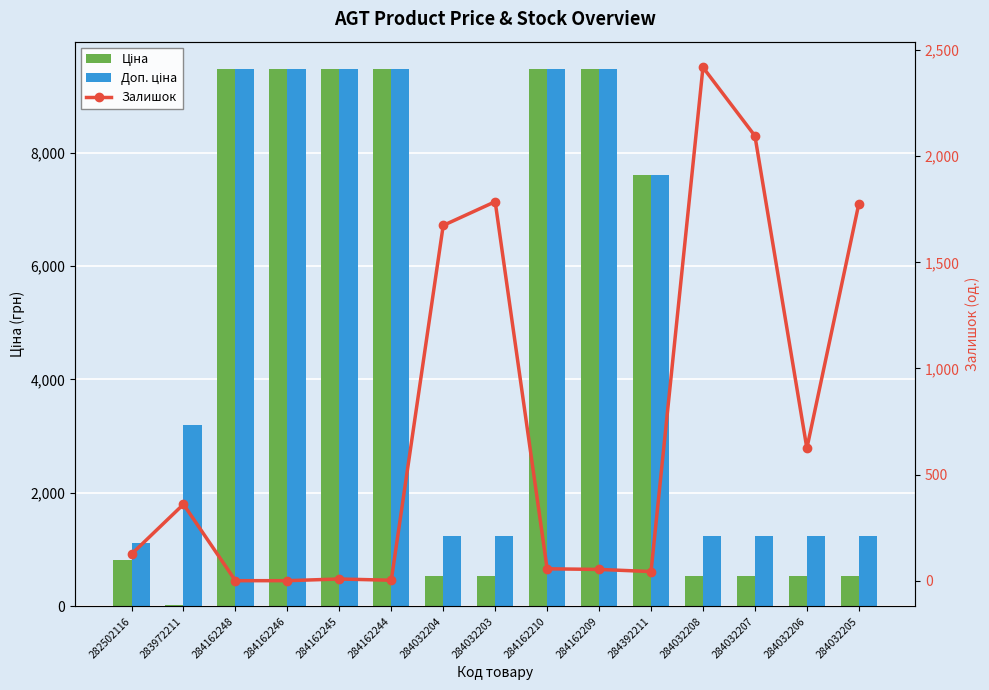

At which label does Доп. ціна first exceed 3205?

284162248